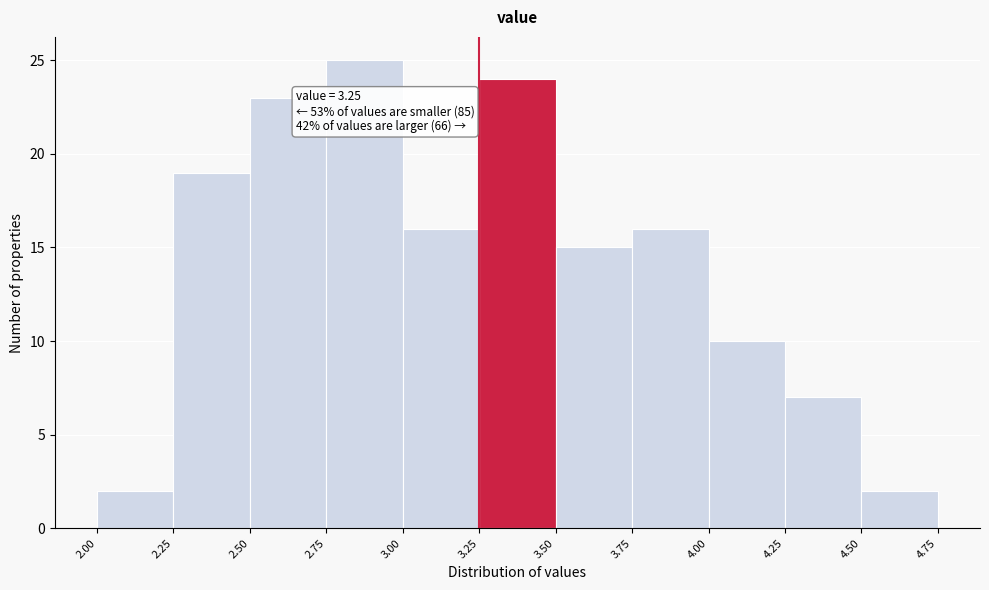

Which range on the x-axis has the tallest bar?

2.75 to 3.00